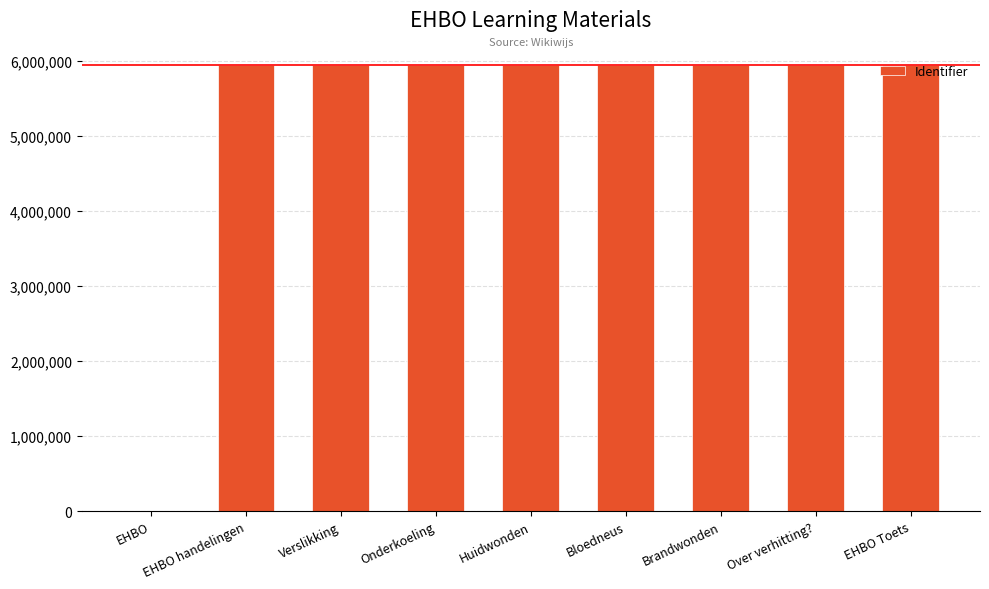

What is the change in value from Huidwonden to Bloedneus?

+22